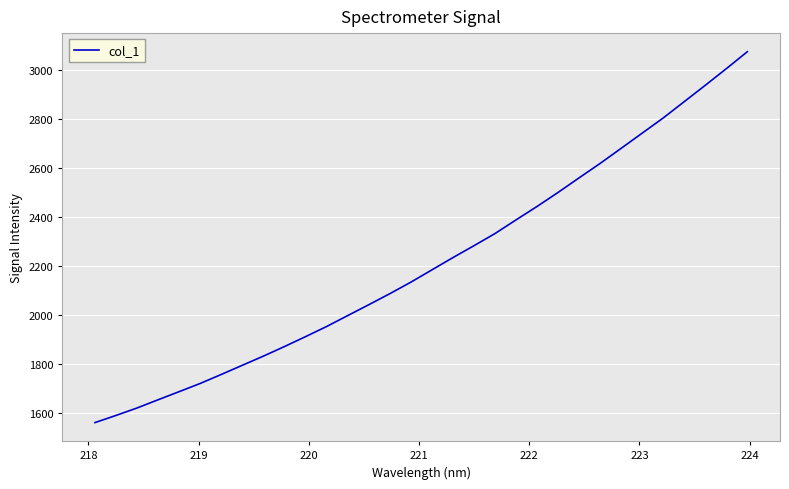

What is the greatest value displayed?

3075.9